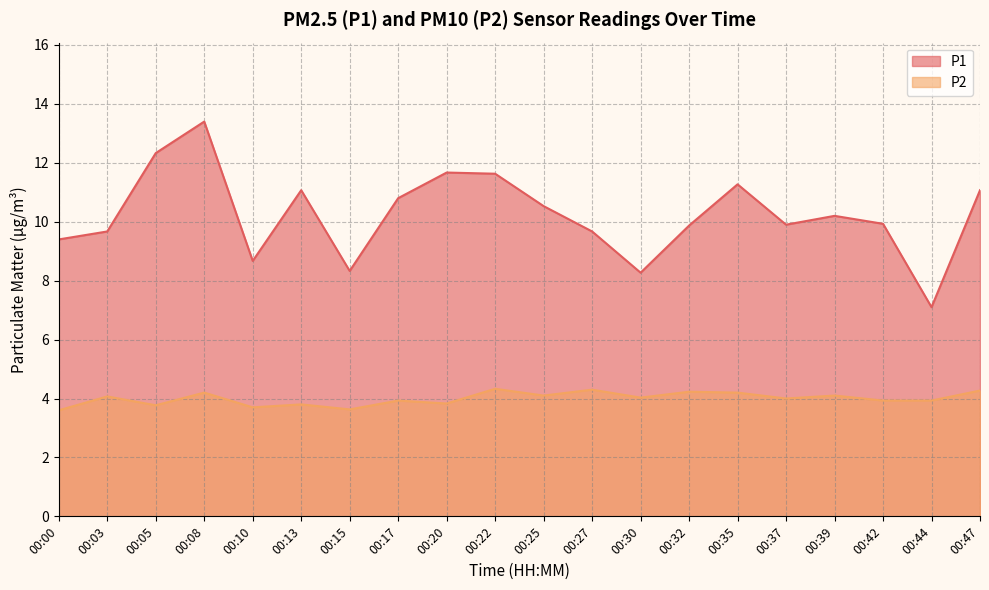

How many data points in P1 are above 10?

10